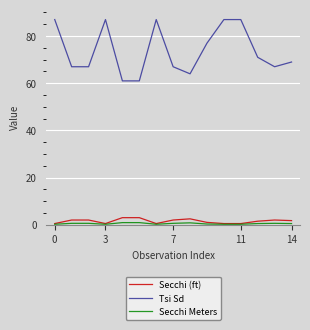

True or false: Secchi (ft) and Tsi Sd intersect in this chart.

False